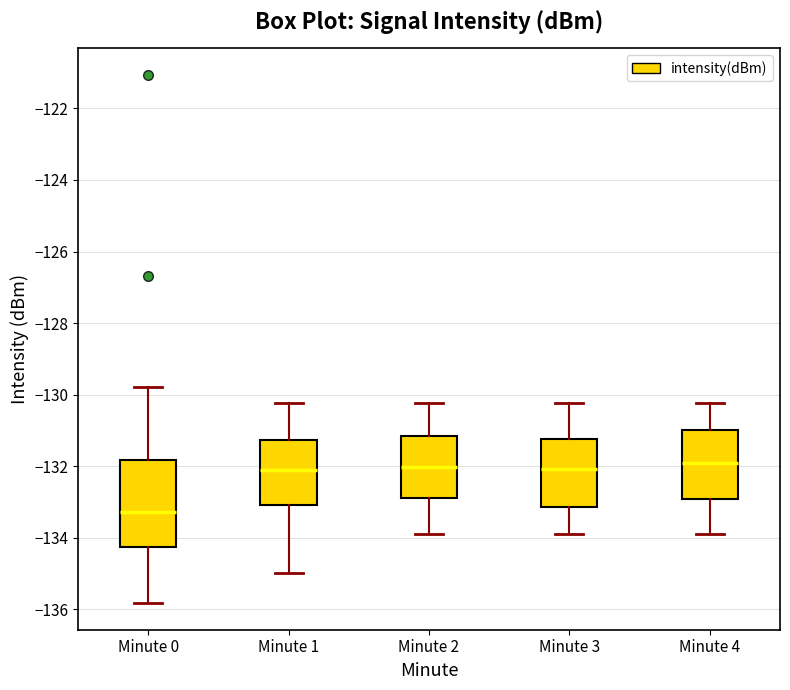

Where does the upper whisker of the box for Minute 1 end on the y-axis? The values are not printed on the chart, so give them approximately, as read against the axis.

-130.2